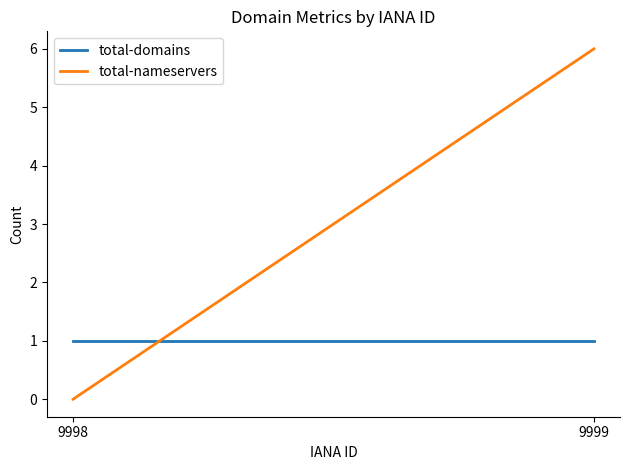

True or false: total-nameservers has a value of 0 at 9998.

True